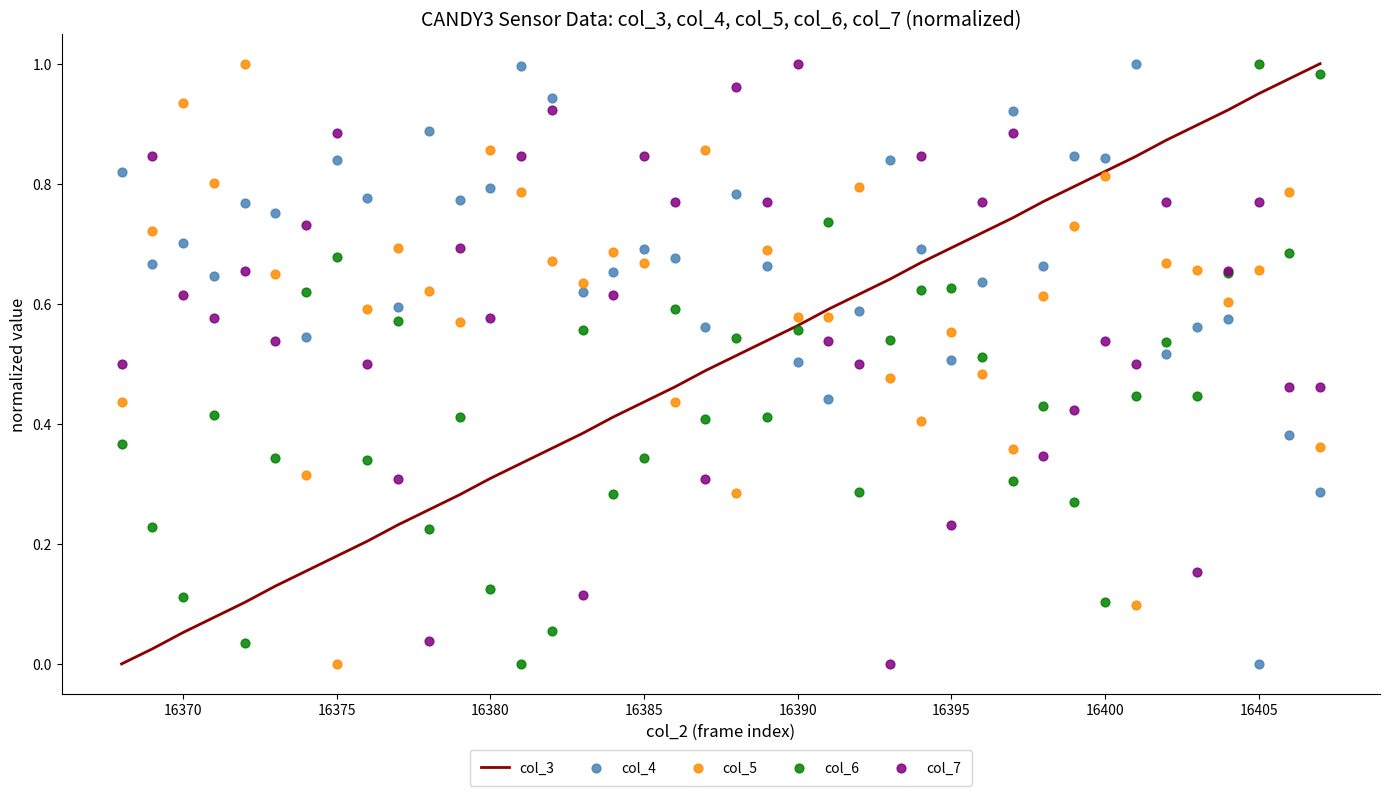

Which series has the widest spread of Y values?

col_3